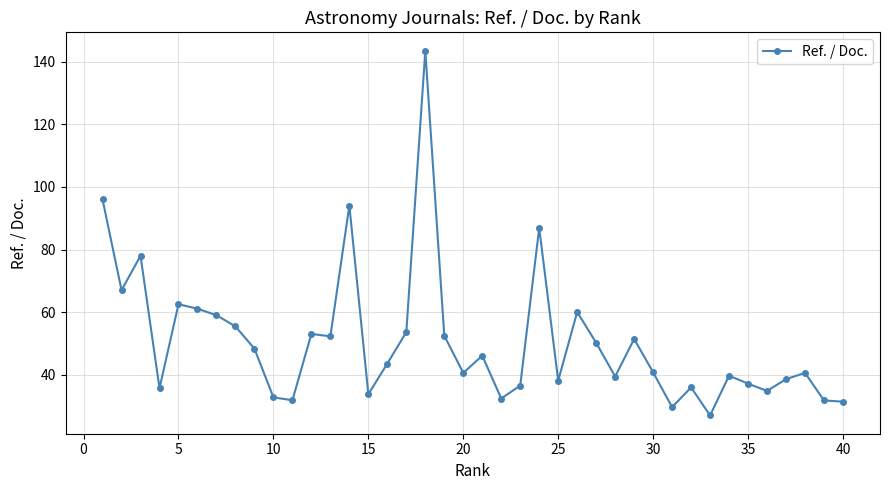

What is the difference between the maximum and second lowest values?

113.9